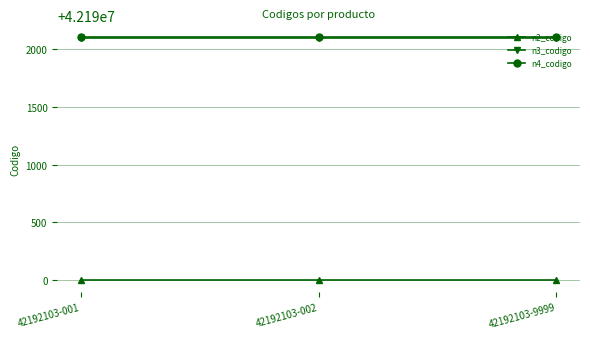

Is the value of n2_codigo at 42192103-001 greater than the value of n3_codigo at 42192103-9999?

No